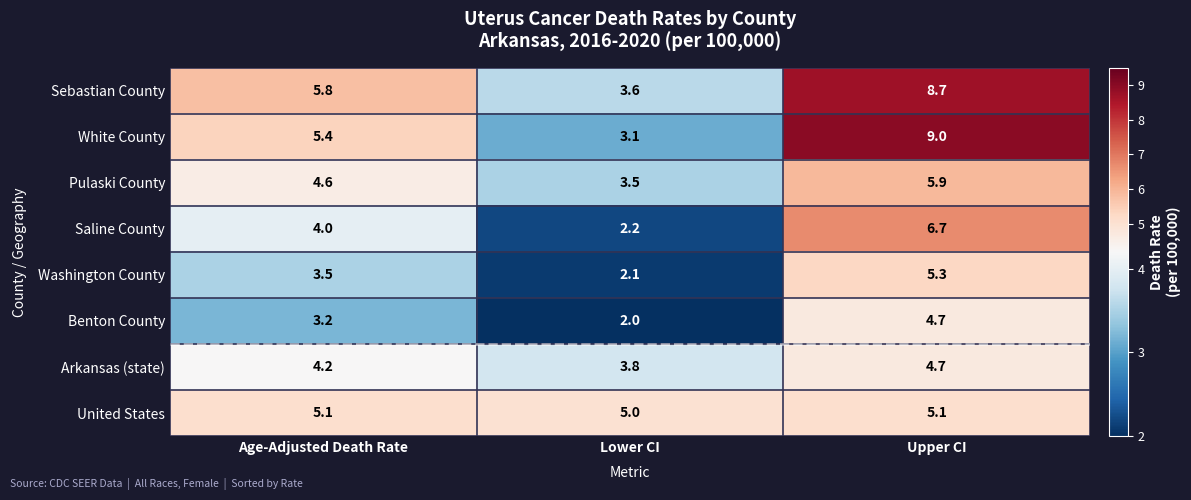

Which category has the highest value across all series?

Upper CI